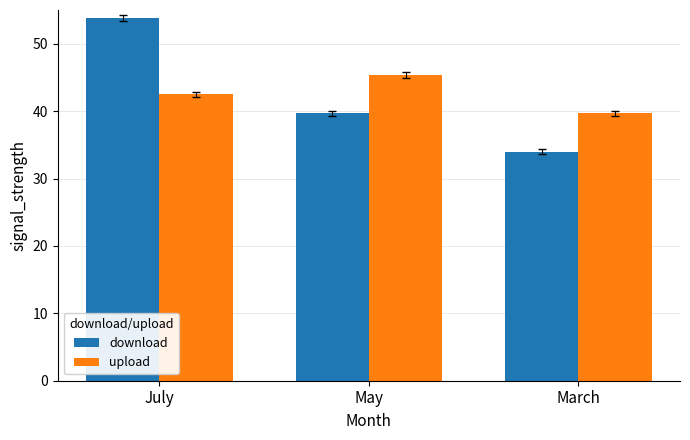

Rank the series by their maximum value, from highest to lowest.

download, upload